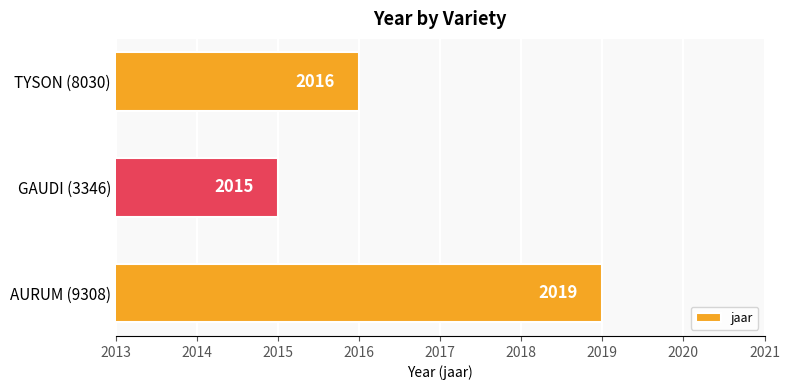

Rank the categories by value from highest to lowest.

AURUM (9308), TYSON (8030), GAUDI (3346)